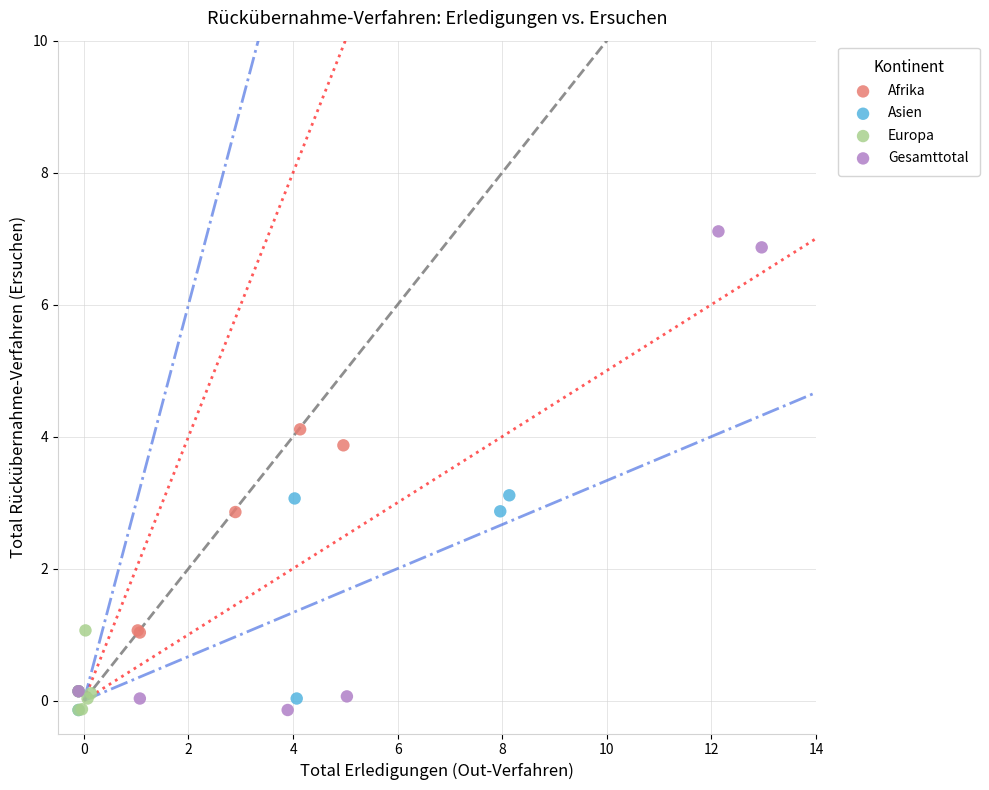

Which series contains the highest Y value?

Gesamttotal